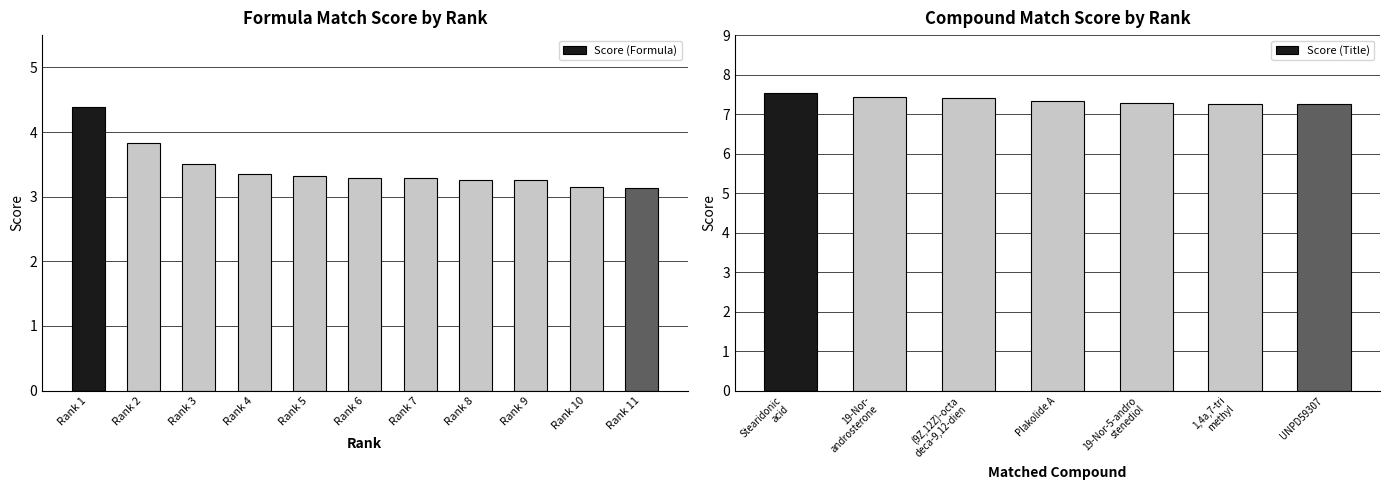

What is the sum of the Score (Formula) values at Rank 8 and Rank 4?

6.6